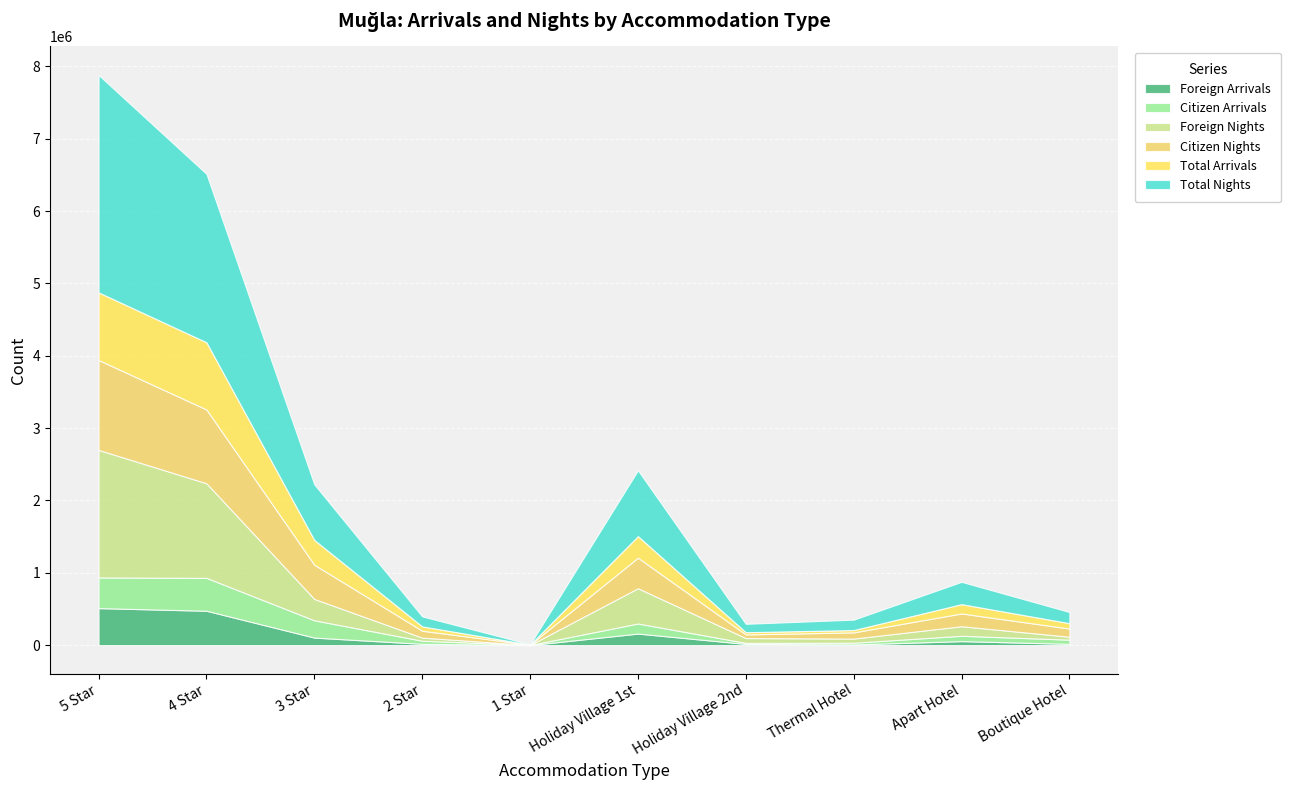

Which series changed the most between 2 Star and Holiday Village 2nd?

Citizen Nights